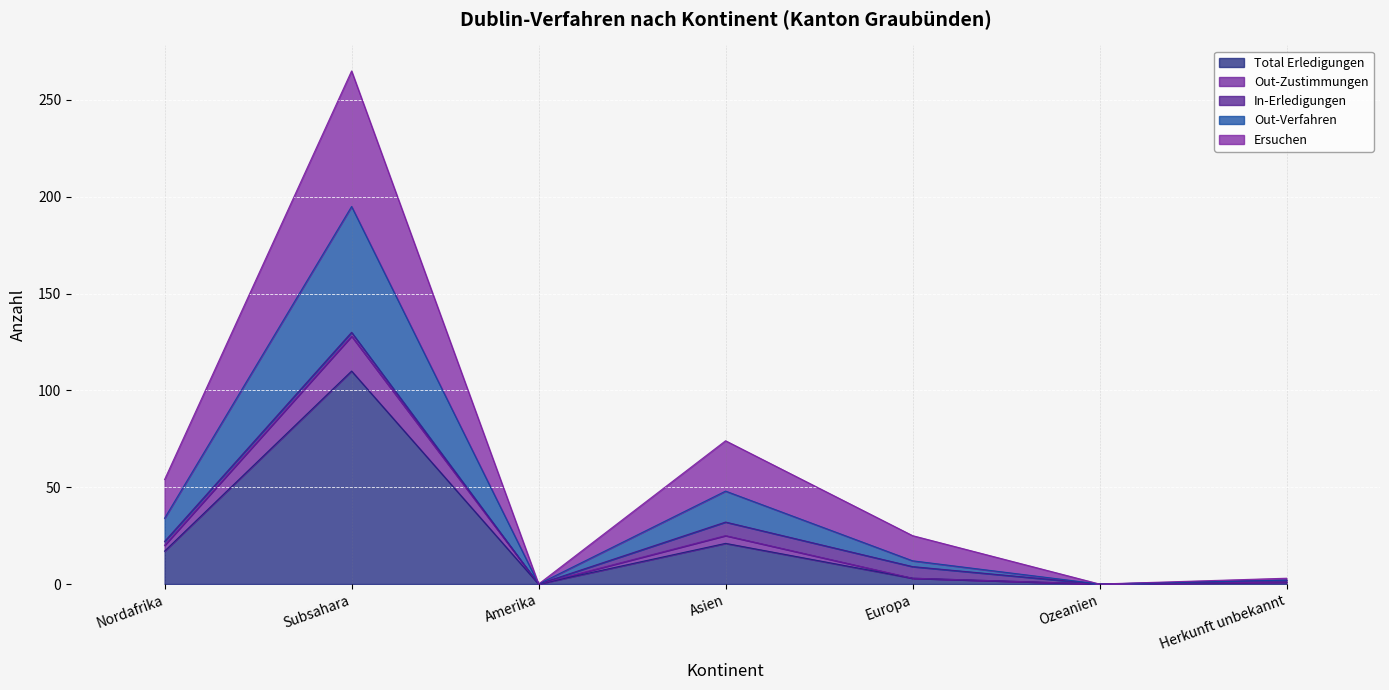

What is the approximate value of Ersuchen at Subsahara?

265